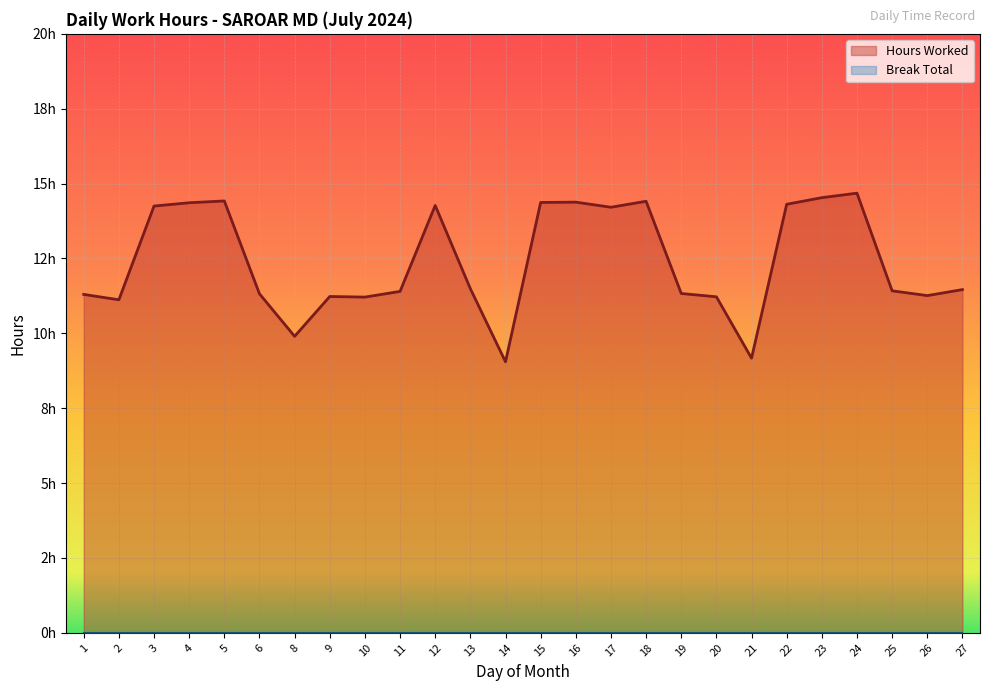

Between 14 and 18, which is larger?

18